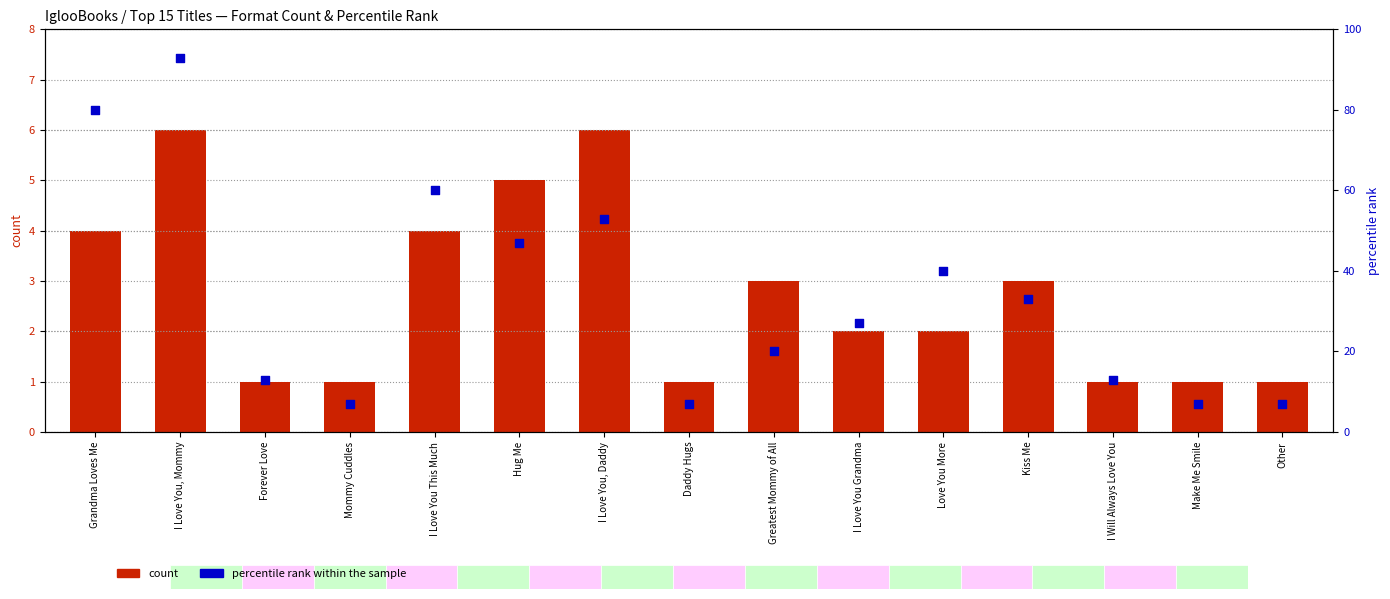

At which category is the sum across all series the highest?

I Love You, Mommy